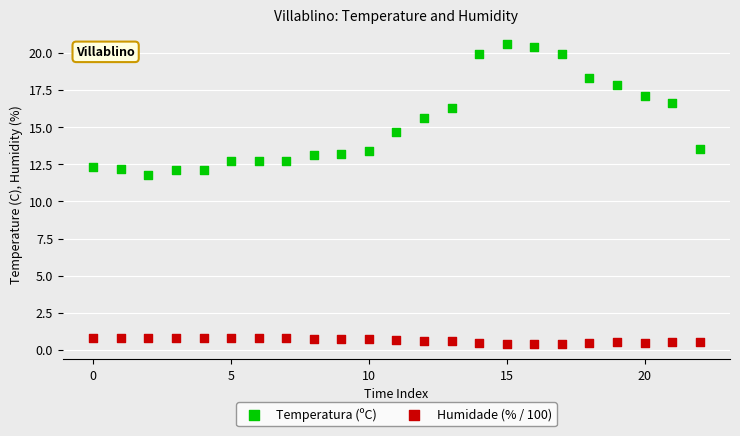

Across all data points, what is the range of Y values (max minus min)?

20.2